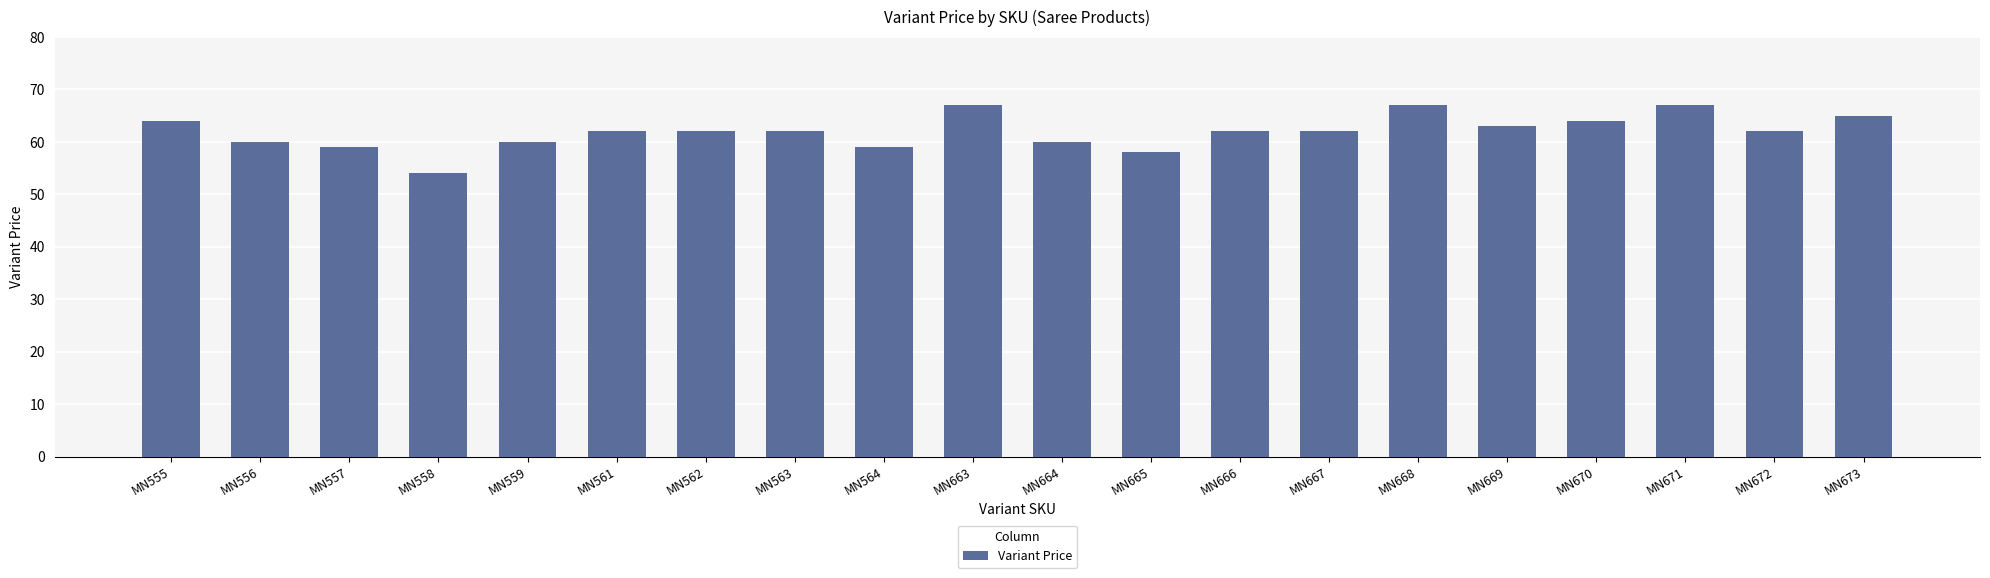

Which category has the lowest value across all series?

MN558